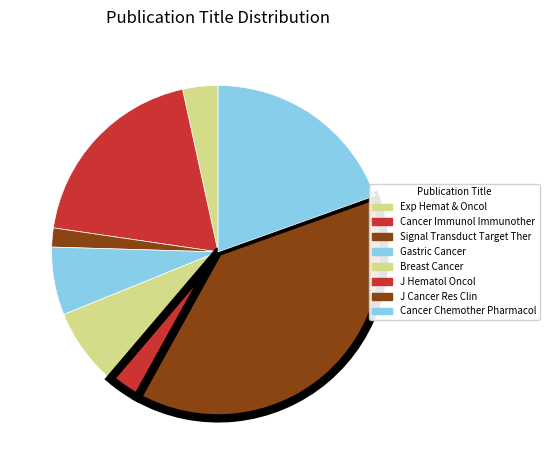

Does any single category account for the majority?

No